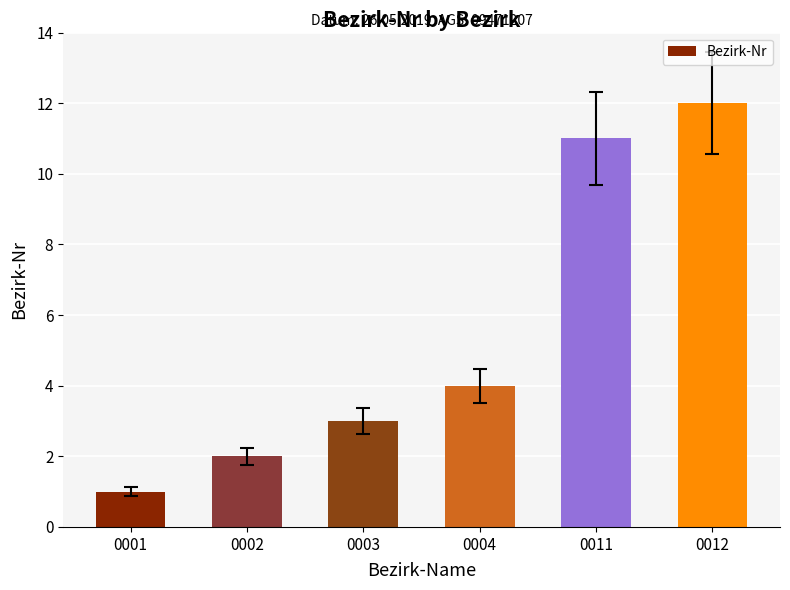

What is the change in value from 0003 to 0012?

+9